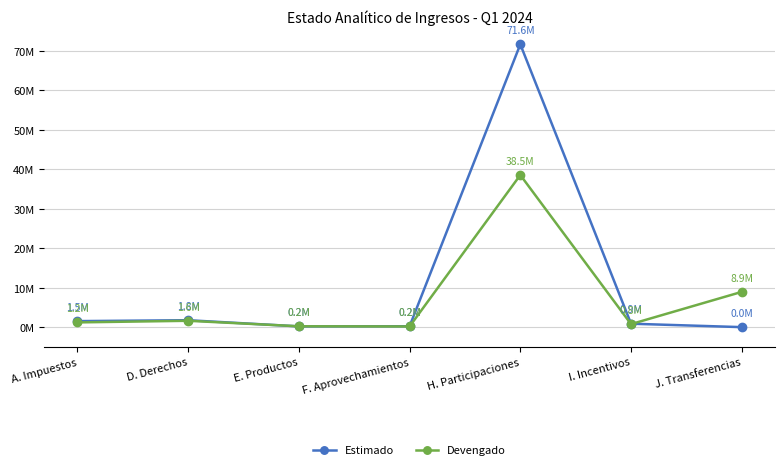

At how many categories does at least one series exceed 5569147?

2